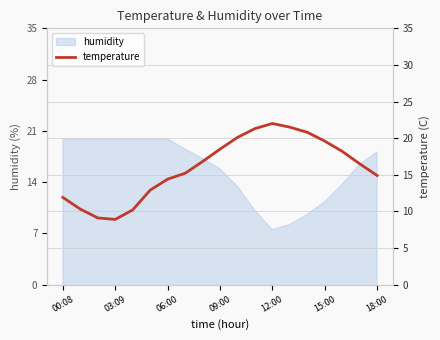

What is the approximate value at 13?

21.5